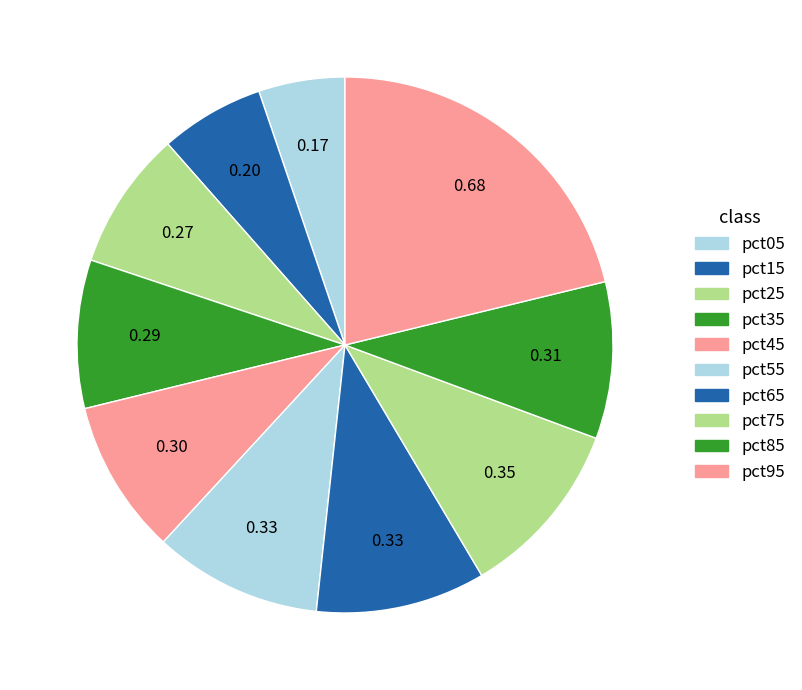

Does pct35 represent more than half of the total?

No